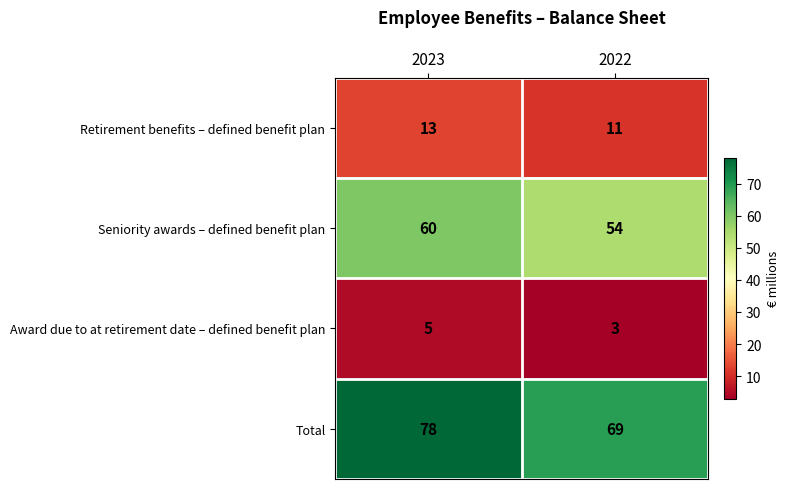

Is it true that Retirement benefits – defined benefit plan equals 21 at 2023?

False